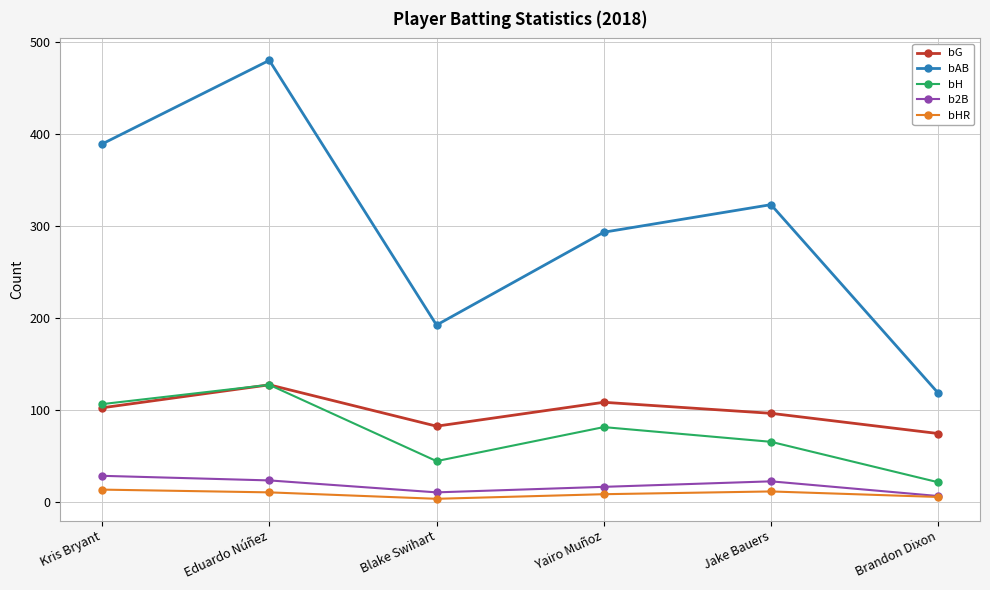

What is the smallest value displayed?

3